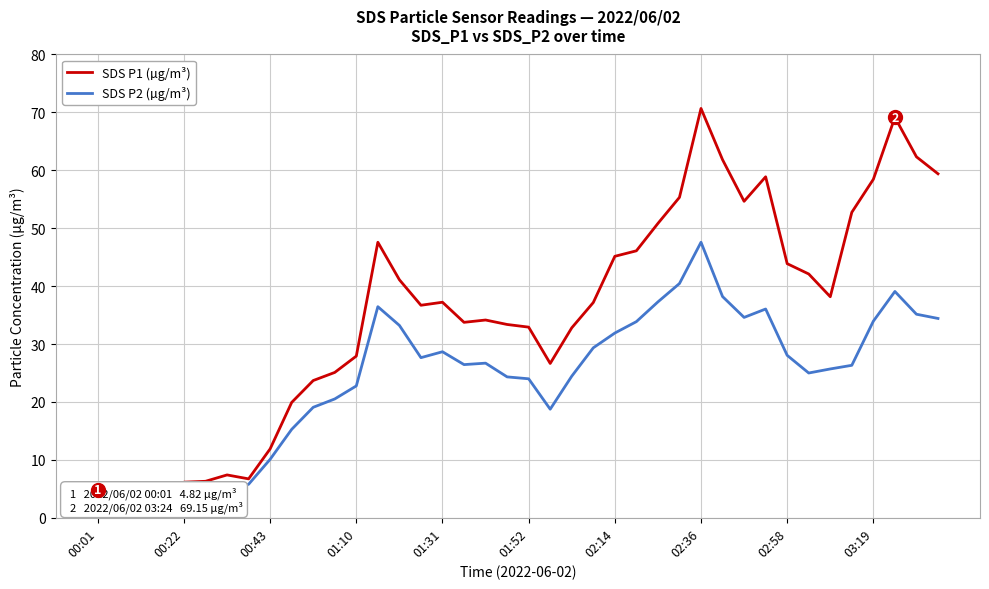

Reading left to right, extract all data points from this chart.

SDS P1 (µg/m³): 4.8	4.7	2.8	3.4	6.2	6.3	7.4	6.7	11.9	19.9	23.7	25.1	27.9	47.6	41.1	36.7	37.2	33.8	34.1	33.4	32.9	26.6	32.8	37.2	45.1	46.1	50.8	55.3	70.7	61.8	54.6	58.9	43.9	42.1	38.2	52.8	58.5	69.2	62.3	59.4
SDS P2 (µg/m³): 3.6	2.5	2.4	2.9	3.3	4.0	4.8	5.8	10.1	15.3	19.1	20.5	22.8	36.5	33.2	27.6	28.7	26.4	26.7	24.3	24.0	18.8	24.4	29.4	31.9	33.9	37.3	40.5	47.6	38.2	34.6	36.0	28.1	25.0	25.7	26.3	34.0	39.1	35.1	34.4